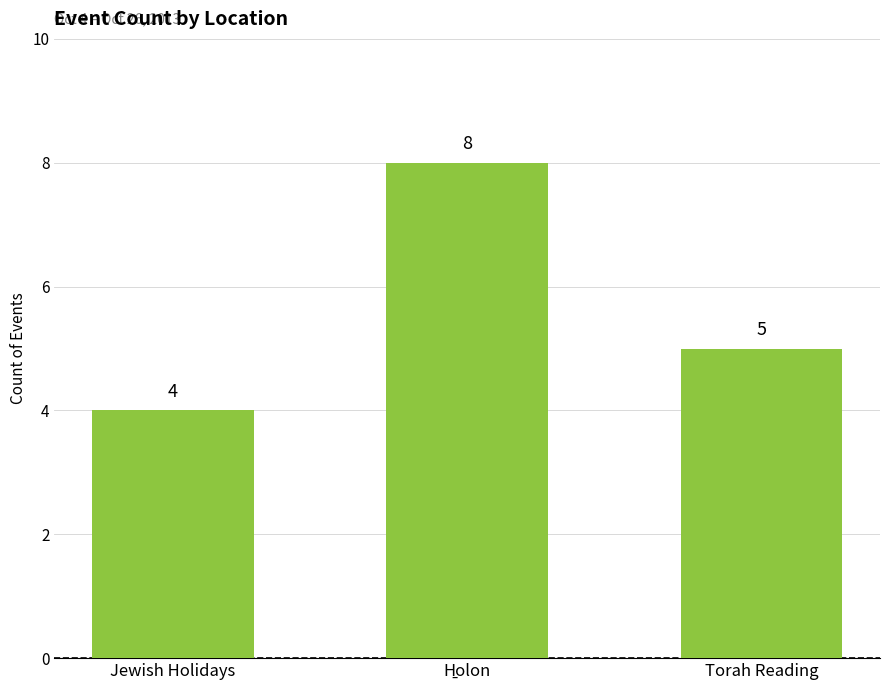

At which category does the chart reach its minimum across all series?

Jewish Holidays